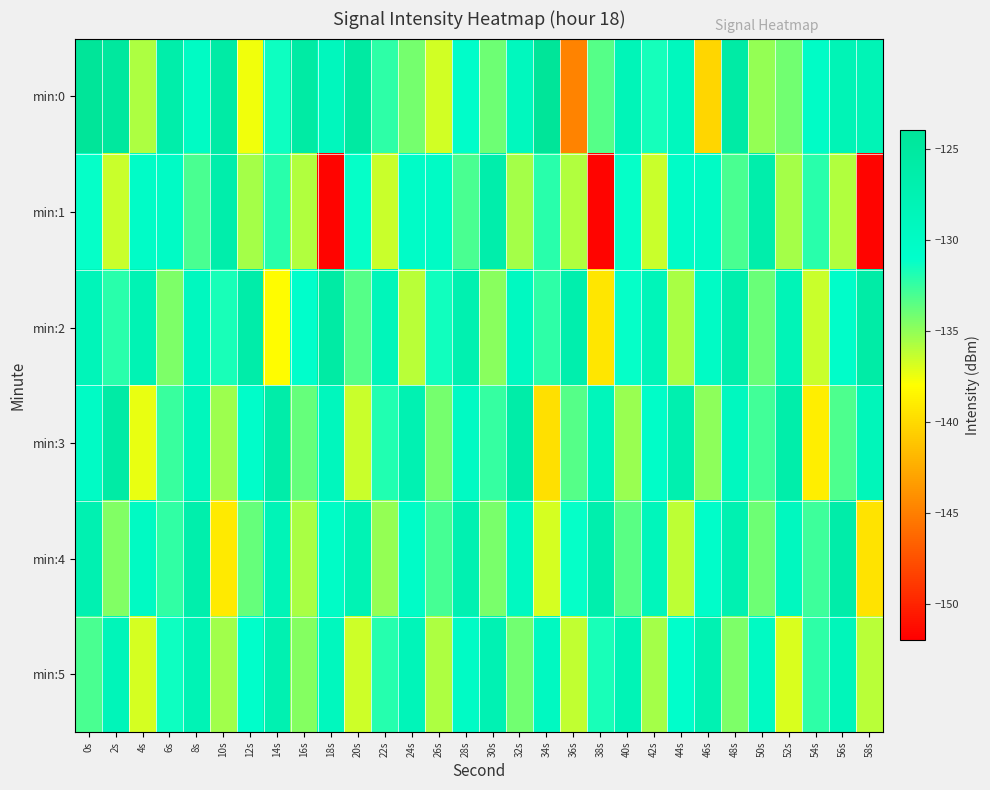

Reading left to right, list all the values displayed in this chart.

min:0: 0s=-124.0	2s=-124.8	4s=-135.7	6s=-126.4	8s=-129.9	10s=-125.6	12s=-137.6	14s=-131.3	16s=-125.6	18s=-129.0	20s=-125.4	22s=-132.2	24s=-134.2	26s=-136.7	28s=-130.7	30s=-134.1	32s=-129.2	34s=-124.1	36s=-144.7	38s=-133.4	40s=-128.3	42s=-131.6	44s=-129.2	46s=-140.2	48s=-125.7	50s=-135.1	52s=-134.2	54s=-130.3	56s=-128.1	58s=-128.1
min:1: 0s=-131.2	2s=-136.5	4s=-130.4	6s=-130.2	8s=-133.0	10s=-126.5	12s=-135.6	14s=-132.2	16s=-135.9	18s=-151.8	20s=-131.2	22s=-136.5	24s=-130.4	26s=-130.2	28s=-133.0	30s=-126.5	32s=-135.6	34s=-132.2	36s=-135.9	38s=-151.8	40s=-131.2	42s=-136.5	44s=-130.4	46s=-130.2	48s=-133.0	50s=-126.5	52s=-135.6	54s=-132.2	56s=-135.9	58s=-151.8
min:2: 0s=-128.5	2s=-132.1	4s=-127.8	6s=-134.5	8s=-129.3	10s=-131.7	12s=-126.4	14s=-138.2	16s=-130.9	18s=-125.6	20s=-133.4	22s=-128.7	24s=-136.1	26s=-131.5	28s=-127.2	30s=-134.8	32s=-129.6	34s=-132.3	36s=-126.9	38s=-139.4	40s=-131.2	42s=-128.4	44s=-135.7	46s=-130.1	48s=-126.8	50s=-133.9	52s=-128.2	54s=-136.5	56s=-130.7	58s=-125.9
min:3: 0s=-130.2	2s=-125.8	4s=-137.4	6s=-132.6	8s=-128.9	10s=-135.3	12s=-130.7	14s=-126.4	16s=-133.8	18s=-129.1	20s=-136.5	22s=-131.9	24s=-127.6	26s=-134.2	28s=-129.8	30s=-132.5	32s=-126.1	34s=-139.7	36s=-133.4	38s=-128.8	40s=-135.2	42s=-130.5	44s=-127.1	46s=-134.9	48s=-129.3	50s=-132.8	52s=-126.5	54s=-138.9	56s=-133.1	58s=-128.6
min:4: 0s=-127.3	2s=-134.6	4s=-129.9	6s=-132.4	8s=-126.7	10s=-139.1	12s=-133.8	14s=-128.2	16s=-135.6	18s=-130.3	20s=-127.8	22s=-135.1	24s=-130.4	26s=-132.9	28s=-127.5	30s=-134.3	32s=-129.6	34s=-136.8	36s=-131.2	38s=-126.9	40s=-133.5	42s=-128.8	44s=-136.2	46s=-130.7	48s=-127.4	50s=-134.0	52s=-129.3	54s=-132.7	56s=-126.2	58s=-139.5
min:5: 0s=-133.0	2s=-128.5	4s=-136.9	6s=-131.4	8s=-128.0	10s=-135.4	12s=-130.8	14s=-127.3	16s=-134.7	18s=-129.2	20s=-136.6	22s=-132.0	24s=-128.4	26s=-135.8	28s=-130.2	30s=-127.7	32s=-134.1	34s=-129.5	36s=-136.3	38s=-131.7	40s=-128.1	42s=-135.5	44s=-130.9	46s=-127.6	48s=-134.4	50s=-129.8	52s=-137.0	54s=-132.3	56s=-128.7	58s=-136.1